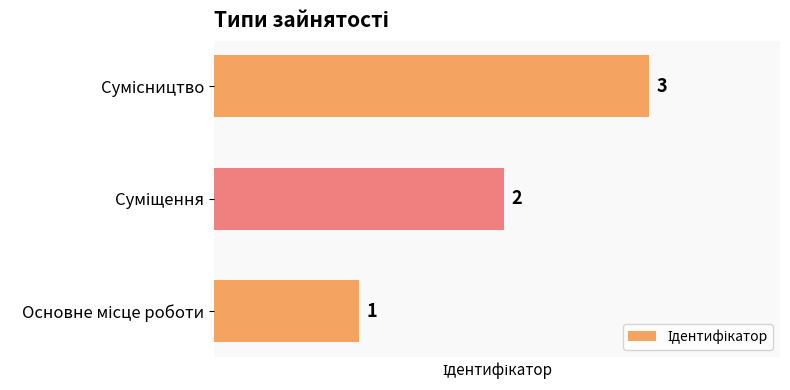

How many categories are shown in the chart?

3